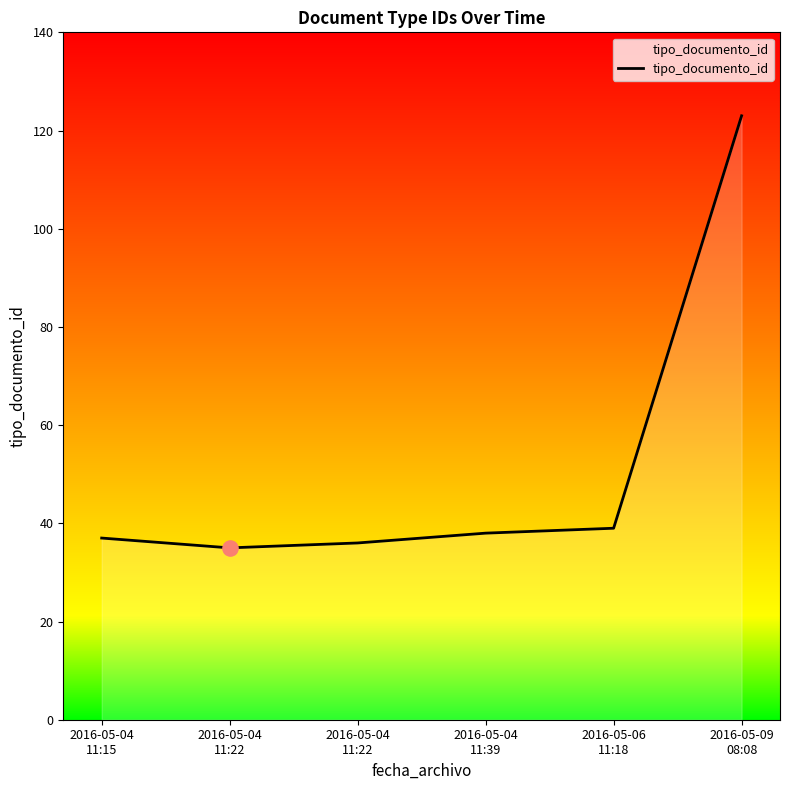

Between 2016-05-04
11:22 and 2016-05-04
11:15, which is larger?

2016-05-04
11:15